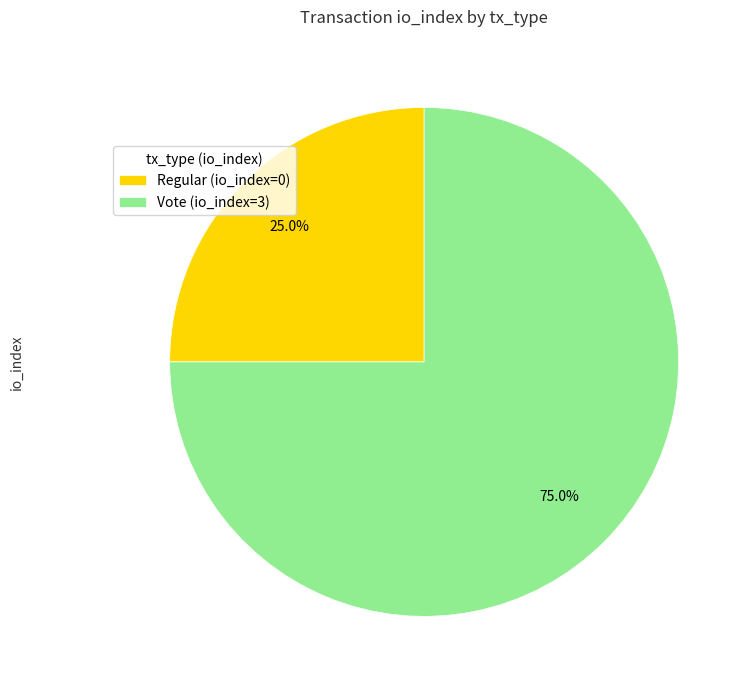

Does Regular (io_index=0) represent more than half of the total?

No